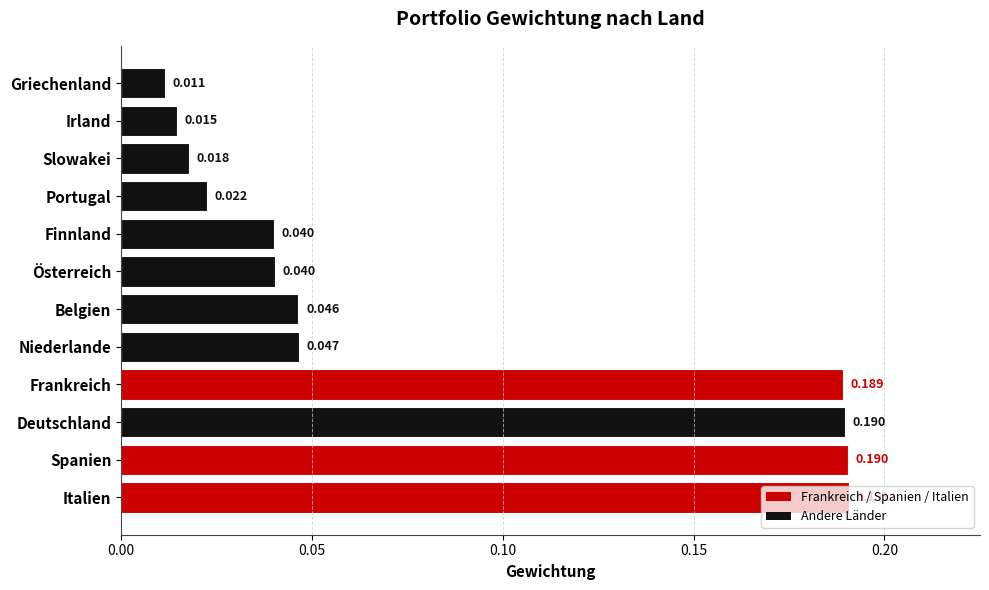

What is the difference between the second highest and minimum values?

0.2